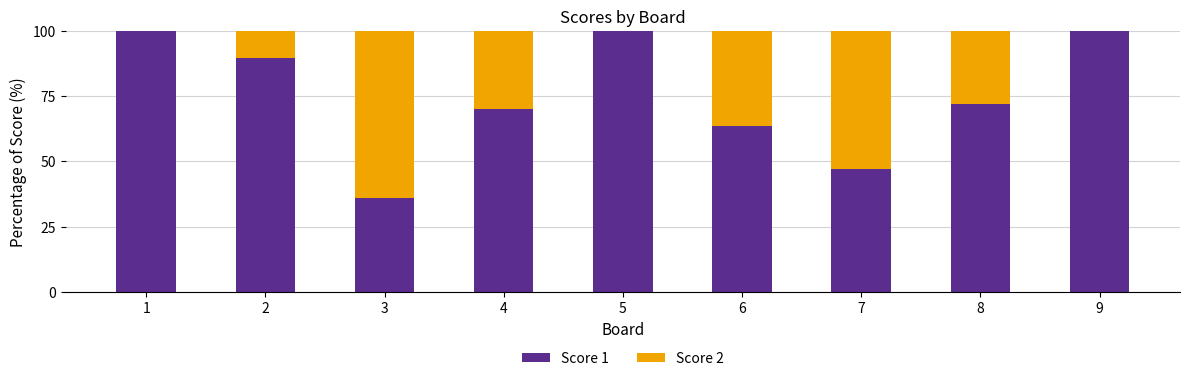

Are the bars horizontal?

No